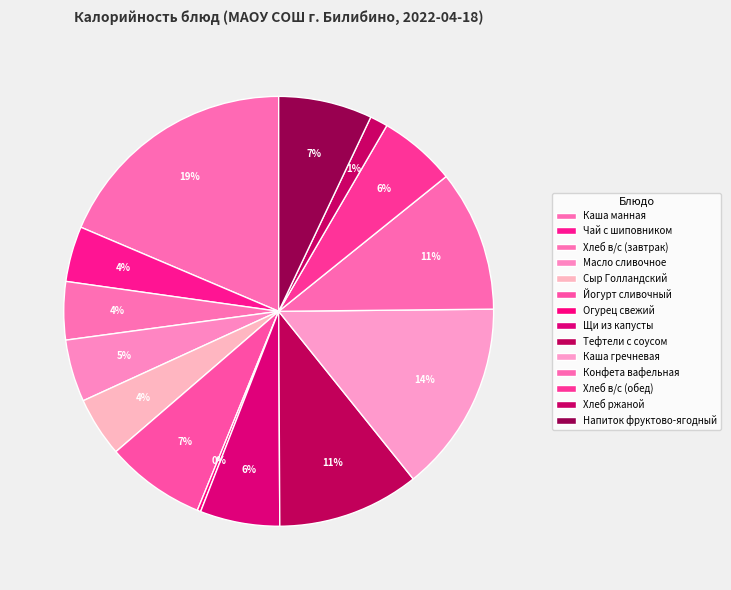

True or false: Каша гречневая accounts for 14% of the total.

True